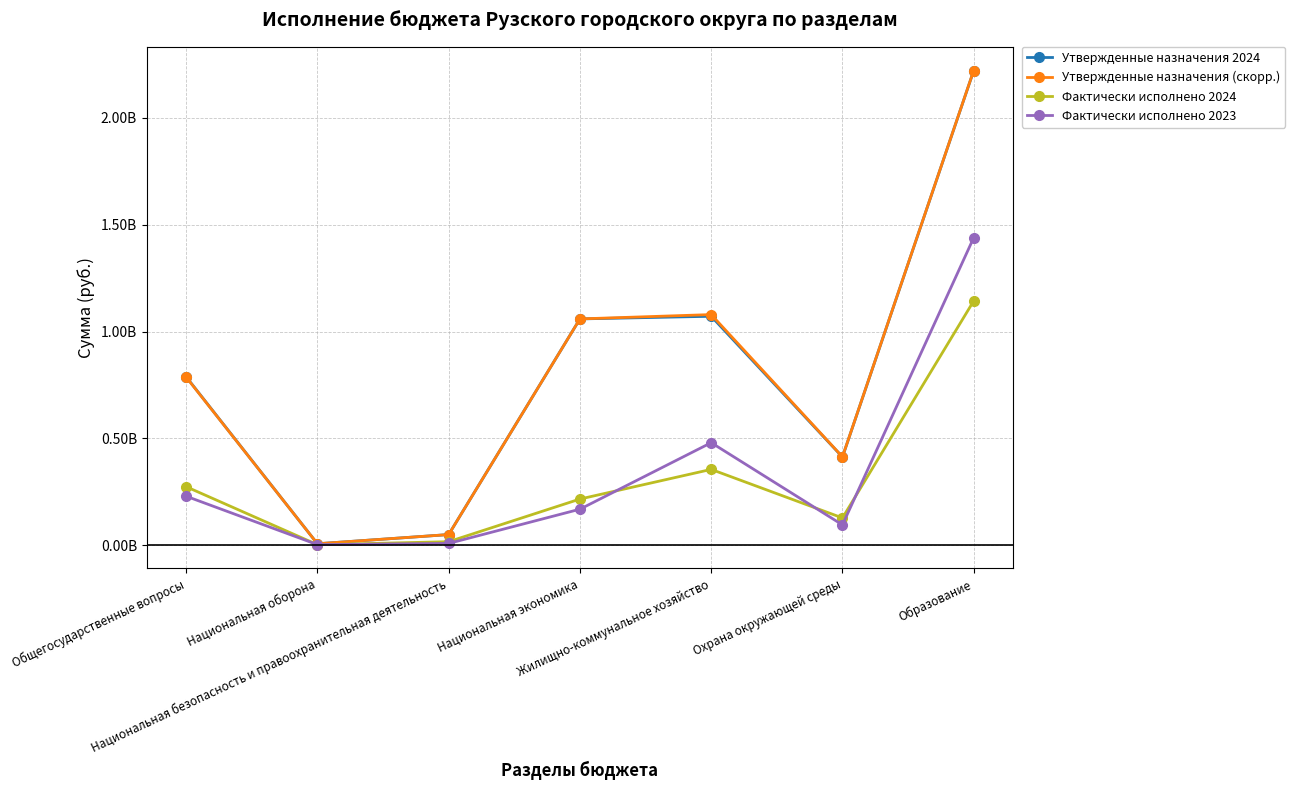

Between Образование and Национальная безопасность и правоохранительная деятельность, which is larger?

Образование